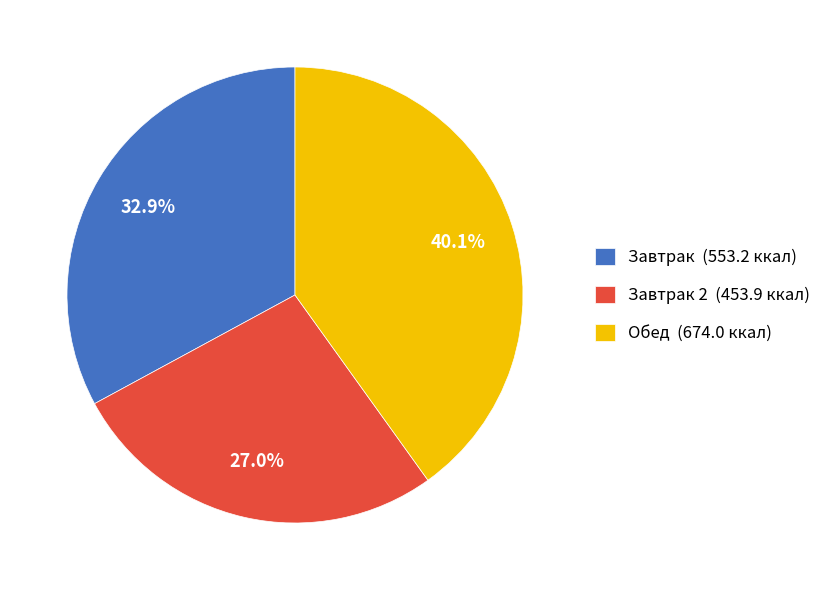

Rank the categories by value from lowest to highest.

Завтрак 2 (453.9 ккал), Завтрак (553.2 ккал), Обед (674.0 ккал)